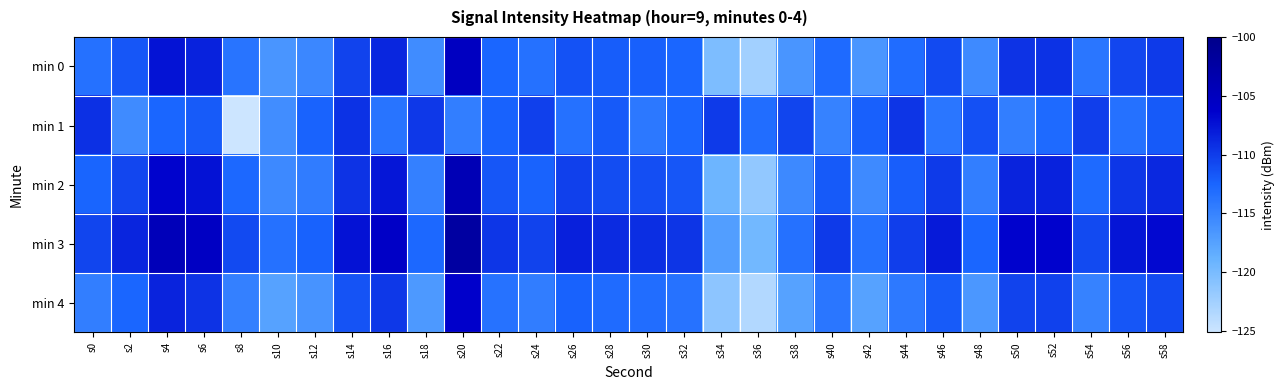

What is the spread (max minus min) of values at s52?

6.5